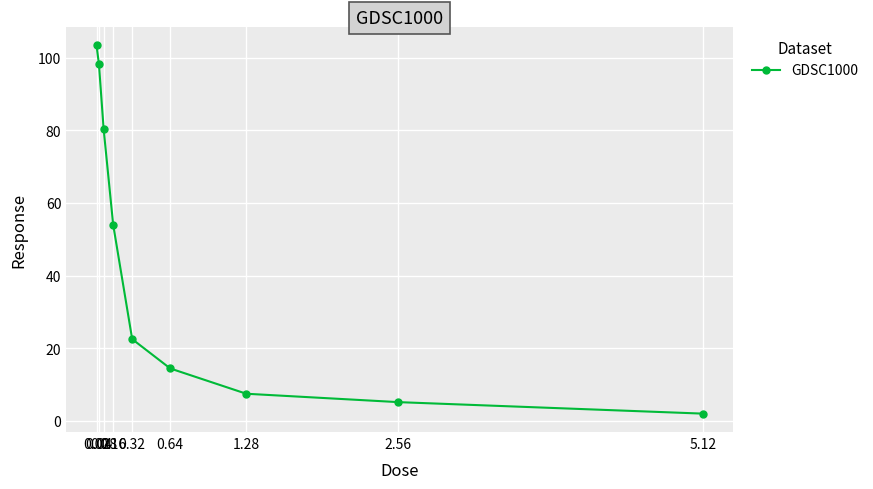

What is the label of the 5th point from the left?

0.32